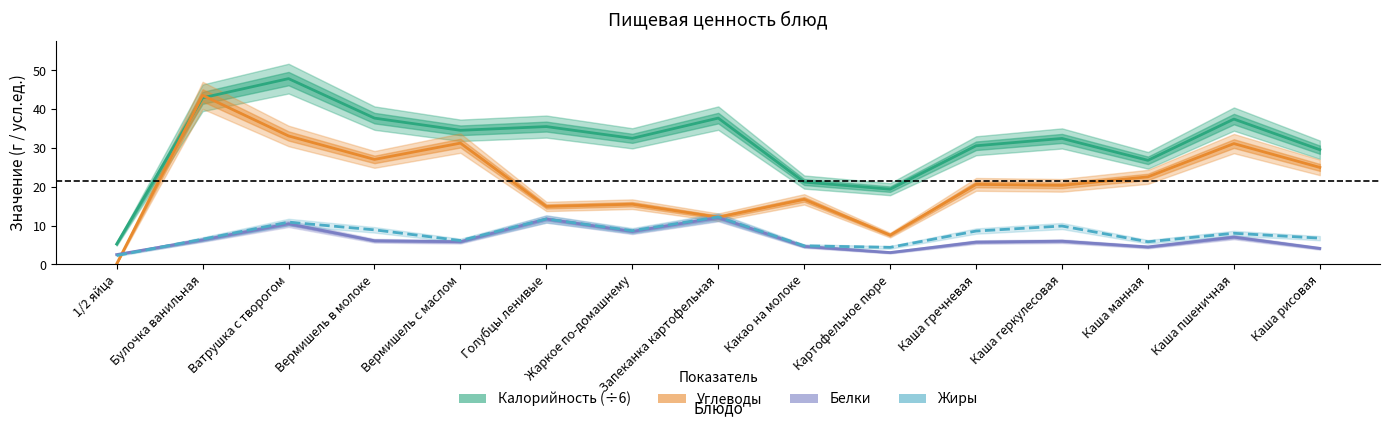

At which category does the chart reach its peak across all series?

Ватрушка с творогом